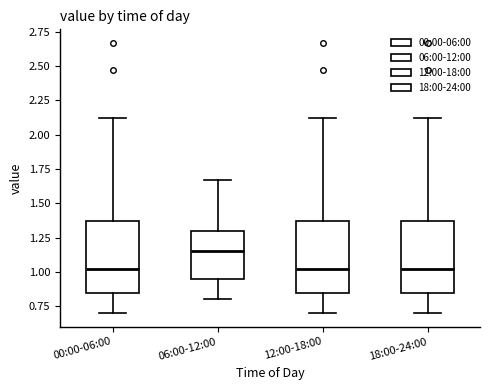

Which box's median line is the highest?

06:00-12:00